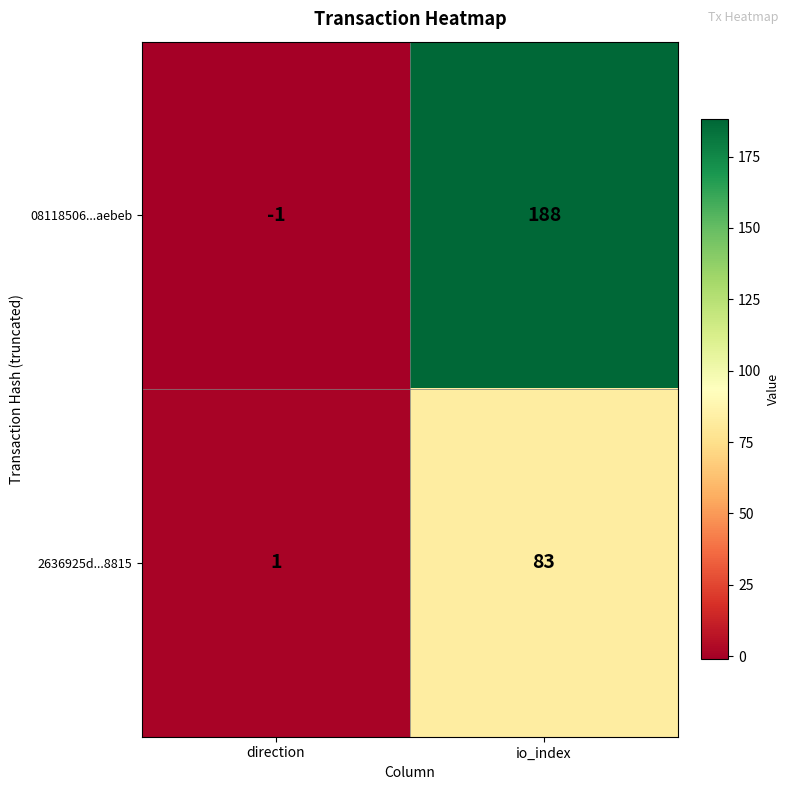

What is the greatest value displayed?

188